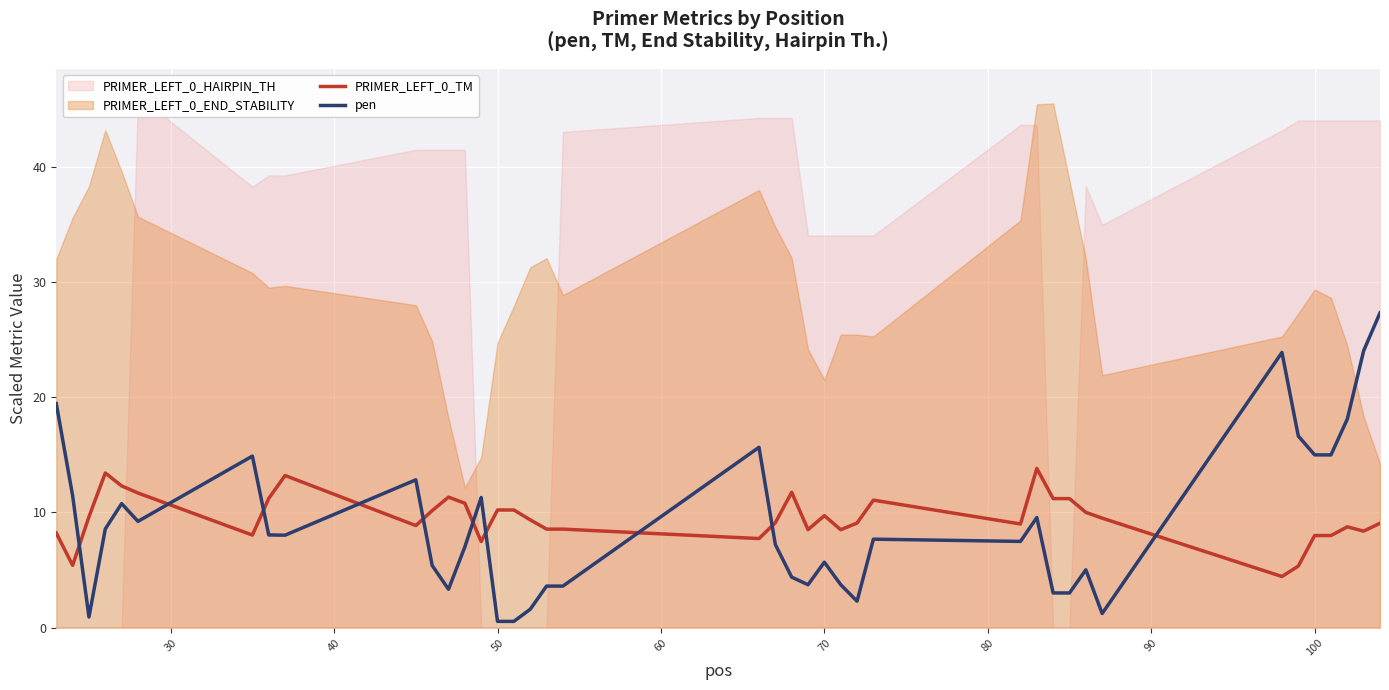

What is the average value of the pen series?

9.0